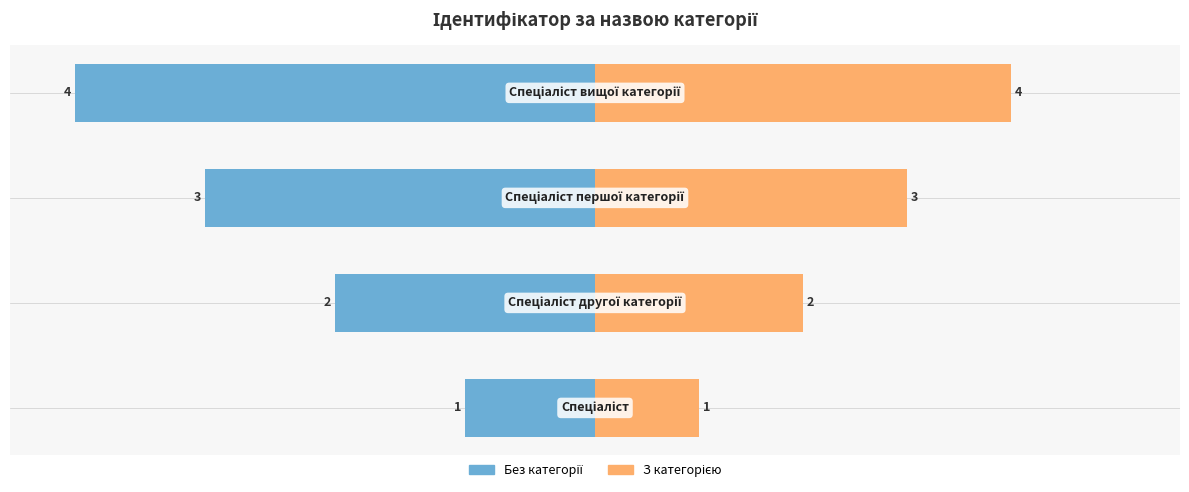

How many bars are there in total?

8